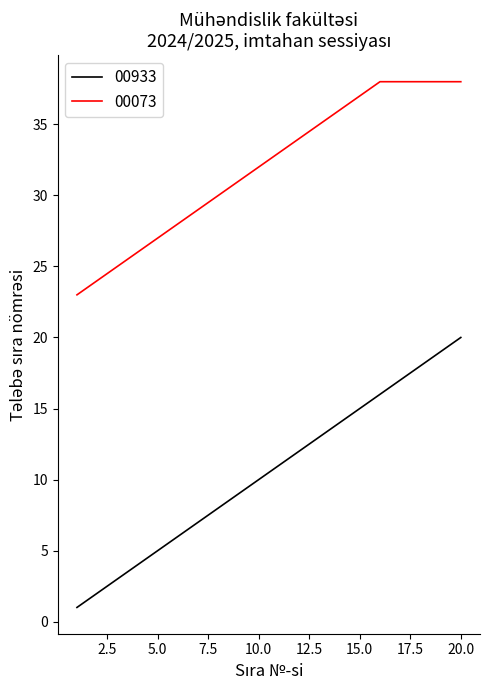

What is the difference between the maximum and minimum values in the 00933 series?

19